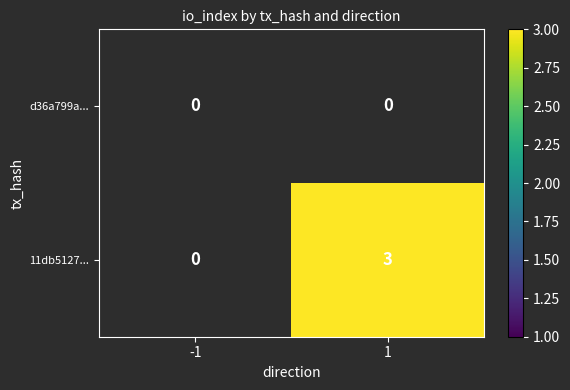

How many distinct data groups are displayed?

2